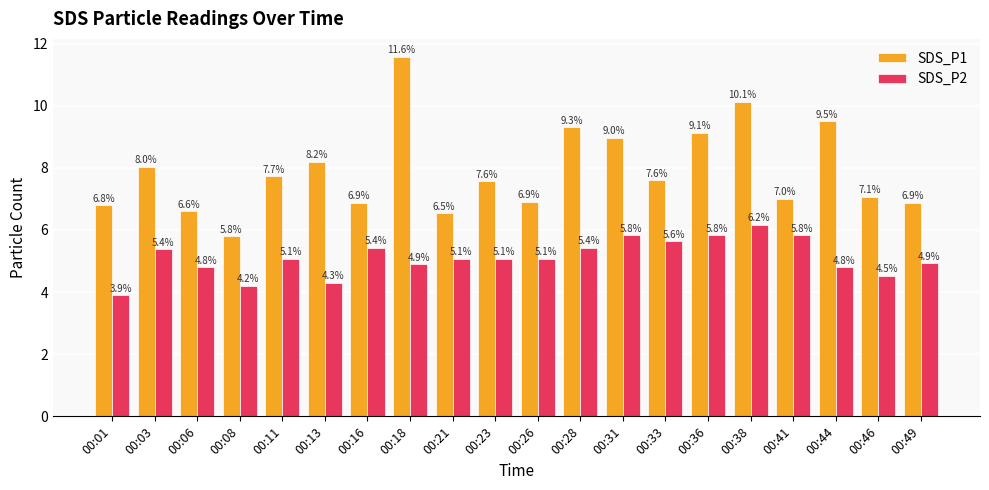

Count the number of categories in the chart.

20